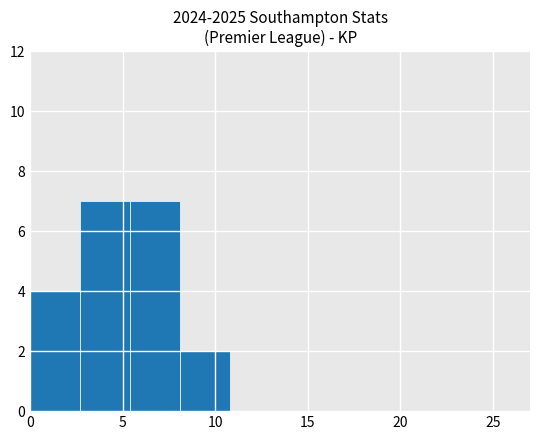

How tall is the bar that spans 5.4 to 8.1 on the x-axis? Neither the bar edges nor the heights are printed on the chart, so give them approximately, as read against the axes.

7